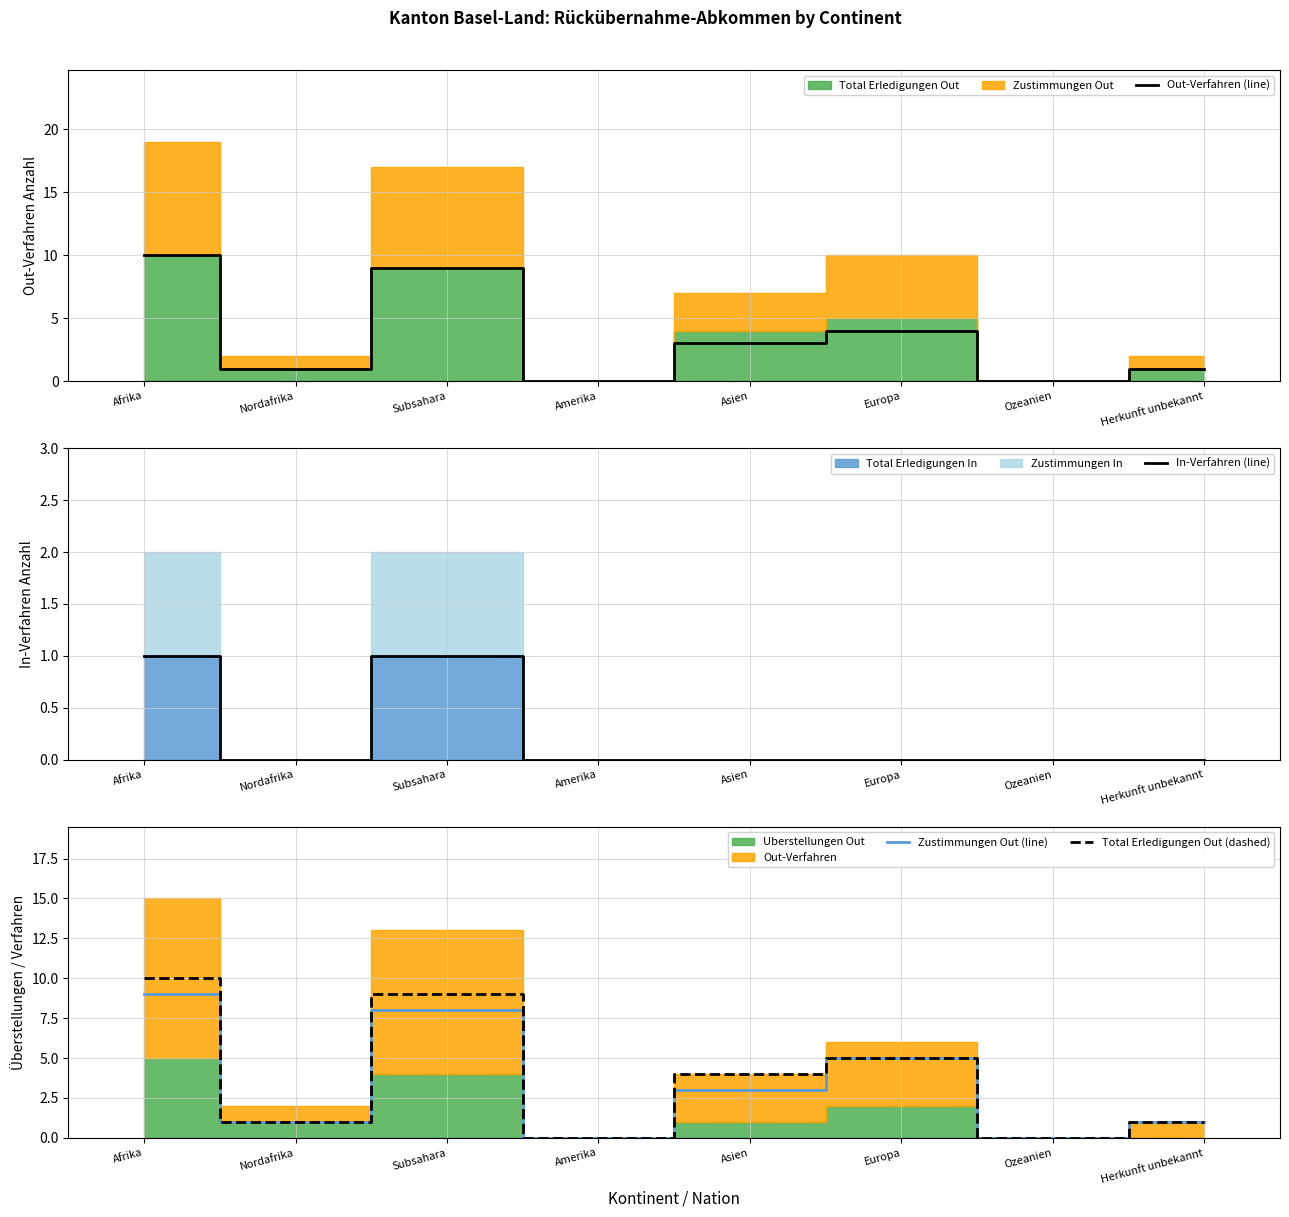

How many interior local valleys does the In-Verfahren (line) series have?

1